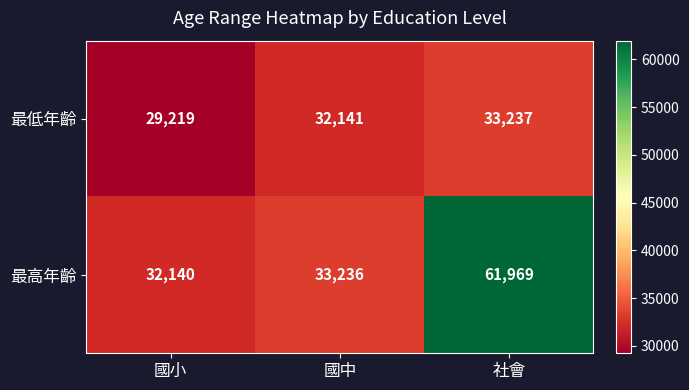

What is the average value of the 最高年齡 series?

42448